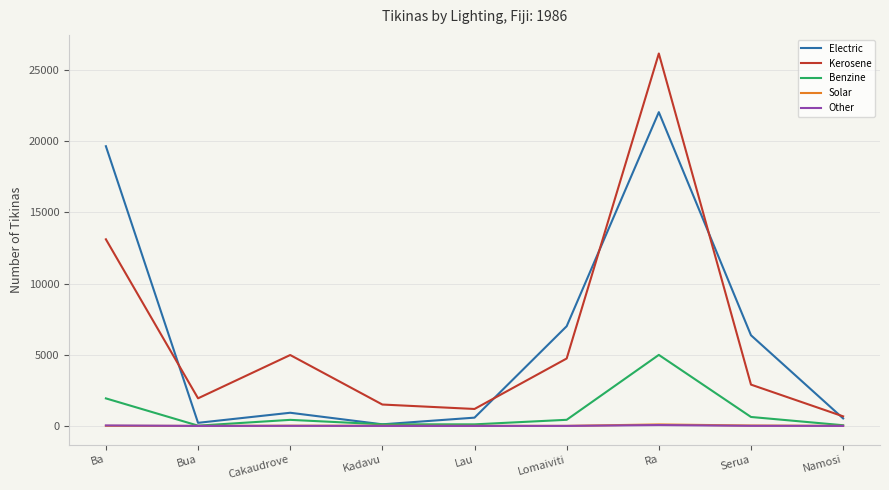

At which label is Benzine closest to 2505?

Ba